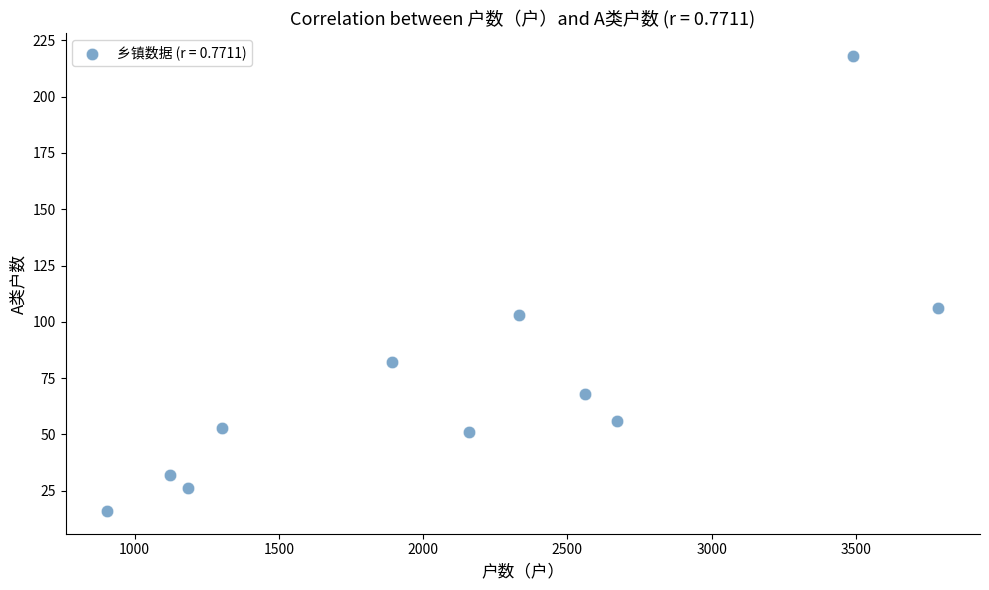

What Y value in the scatter plot is closest to 117?

106